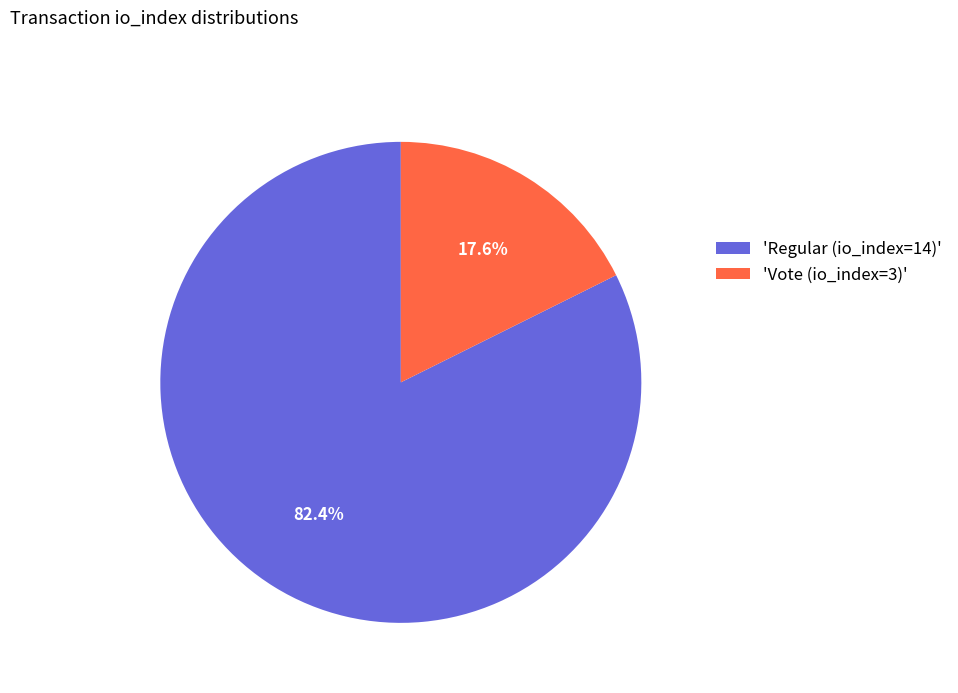

How many slices are in this pie chart?

2